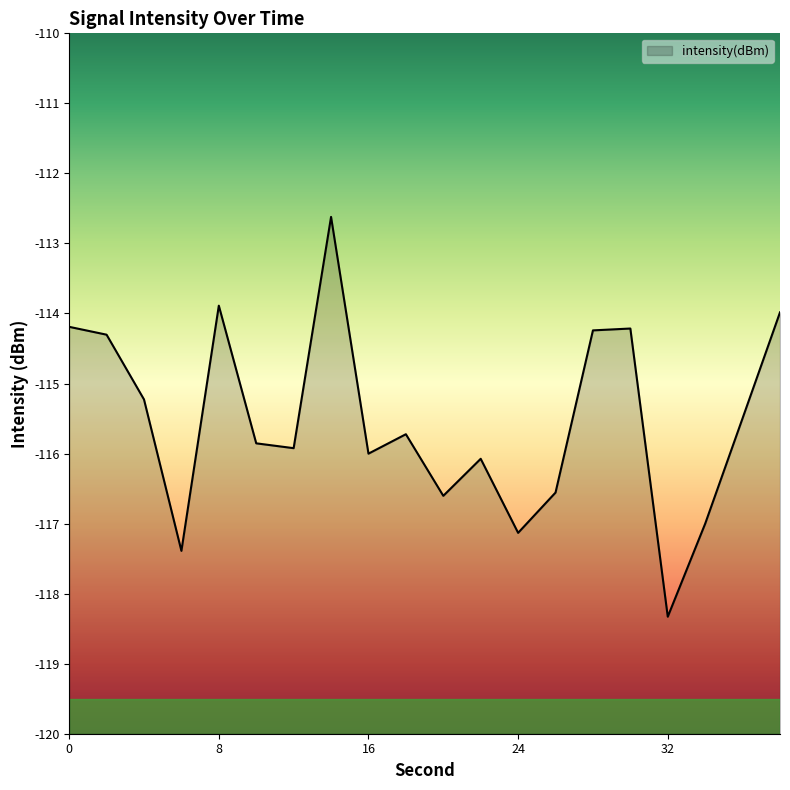

Which category has the highest value across all series?

14